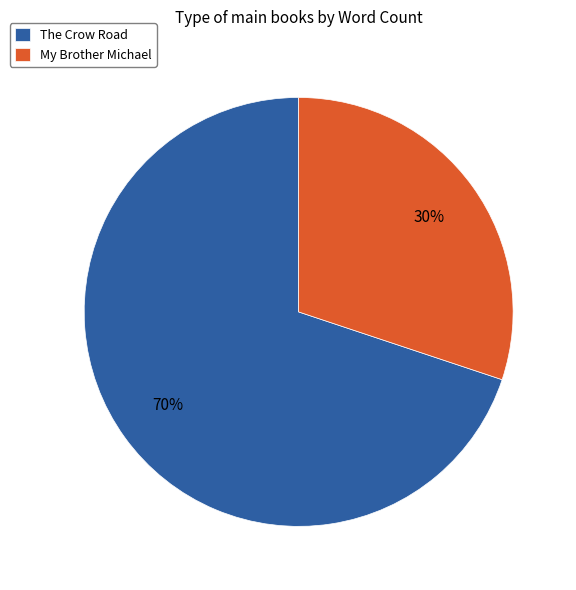

How many slices are in this pie chart?

2